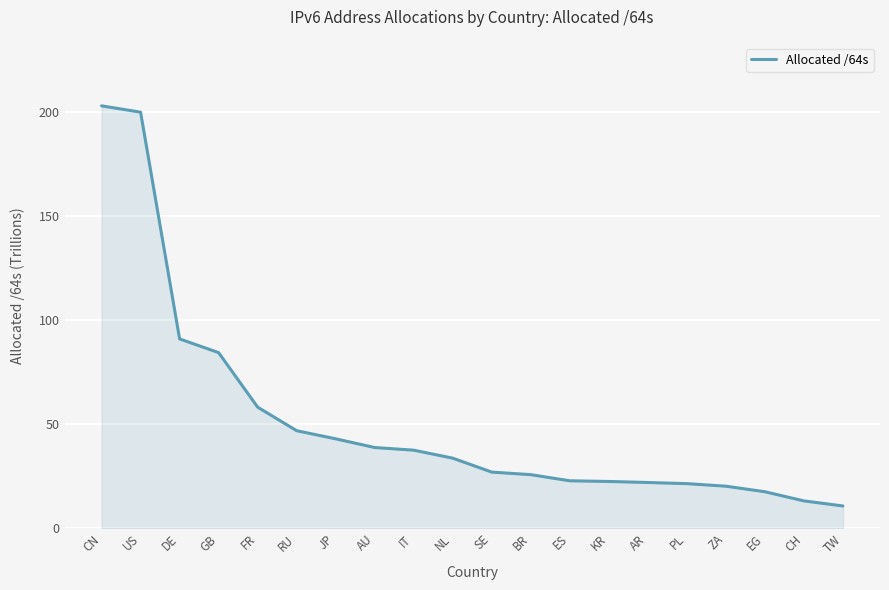

What is the difference between the second highest and second lowest values?

186.8